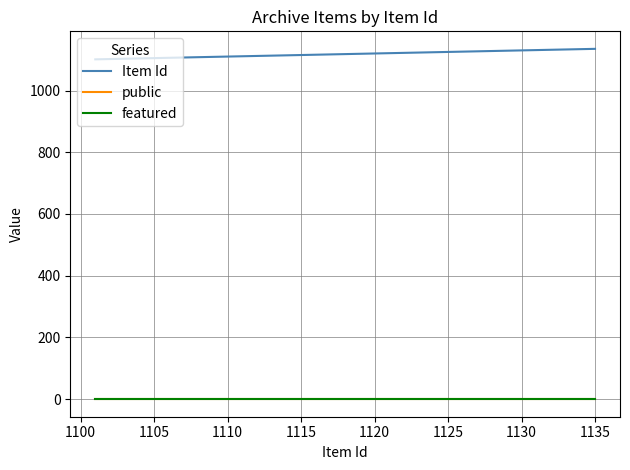

What are all the series names shown in the legend?

Item Id, public, featured